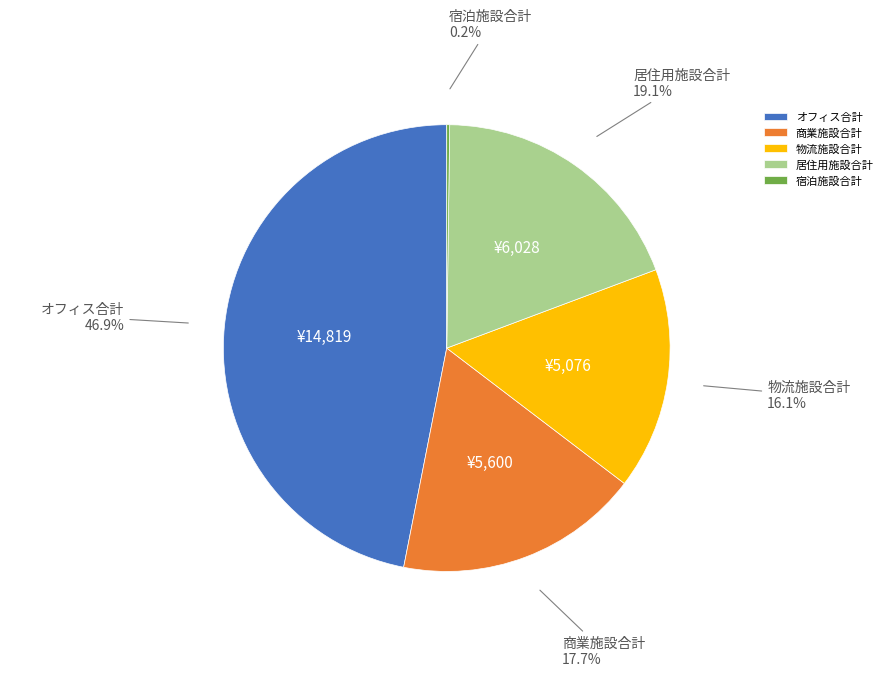

To the nearest percent, what is the average slice percentage?

20%